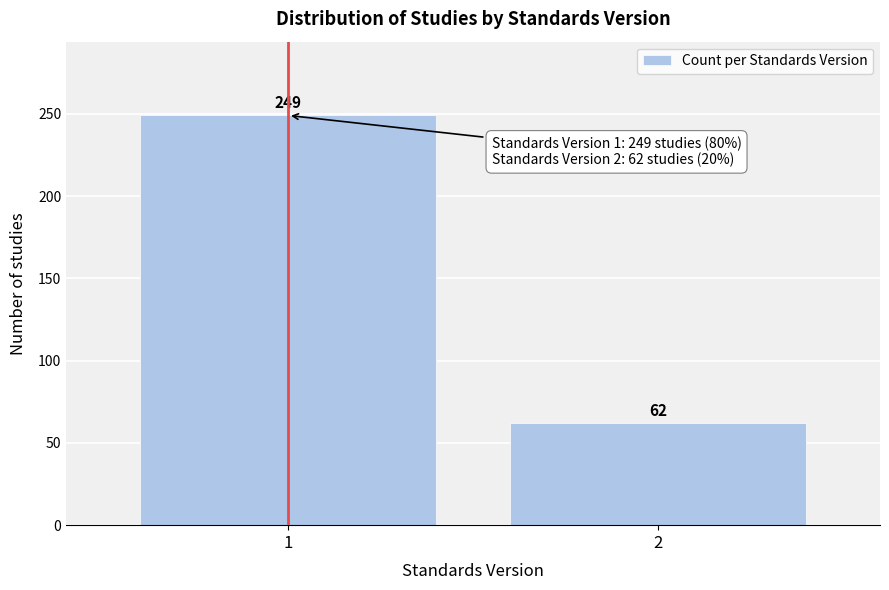

Reading right to left, transcribe all the data shown in this chart.

2=62	1=249